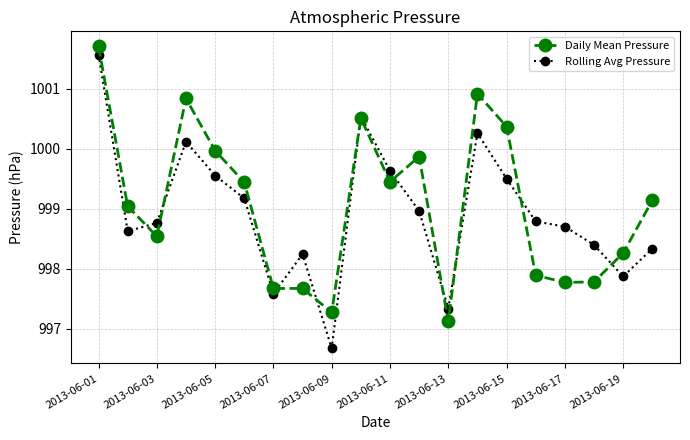

What is the maximum value shown in the chart?

1001.7